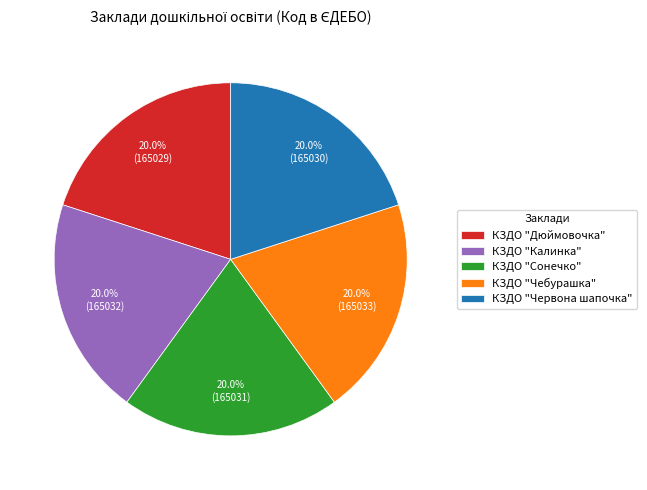

The КЗДО "Дюймовочка" slice represents 14% of the pie. True or false?

False